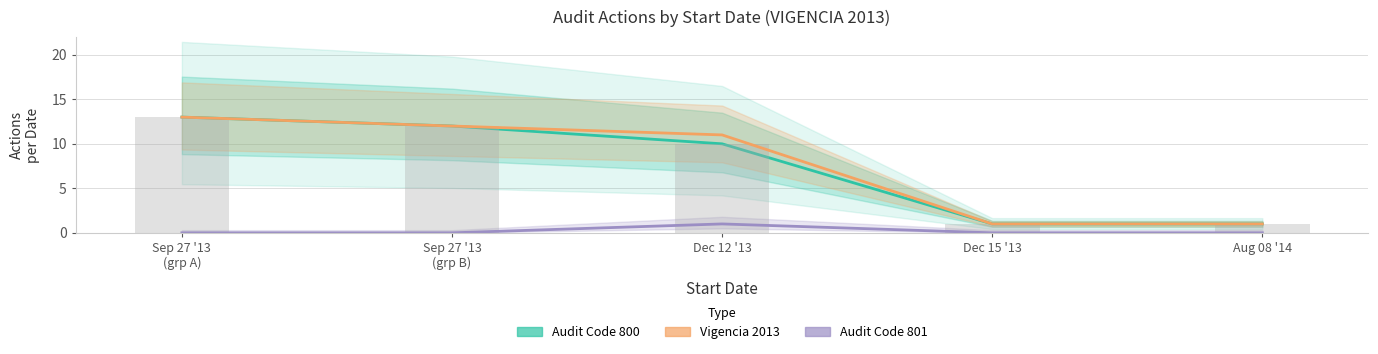

Where is Audit Code 801 nearest to the value 0?

Sep 27 '13
(grp A)